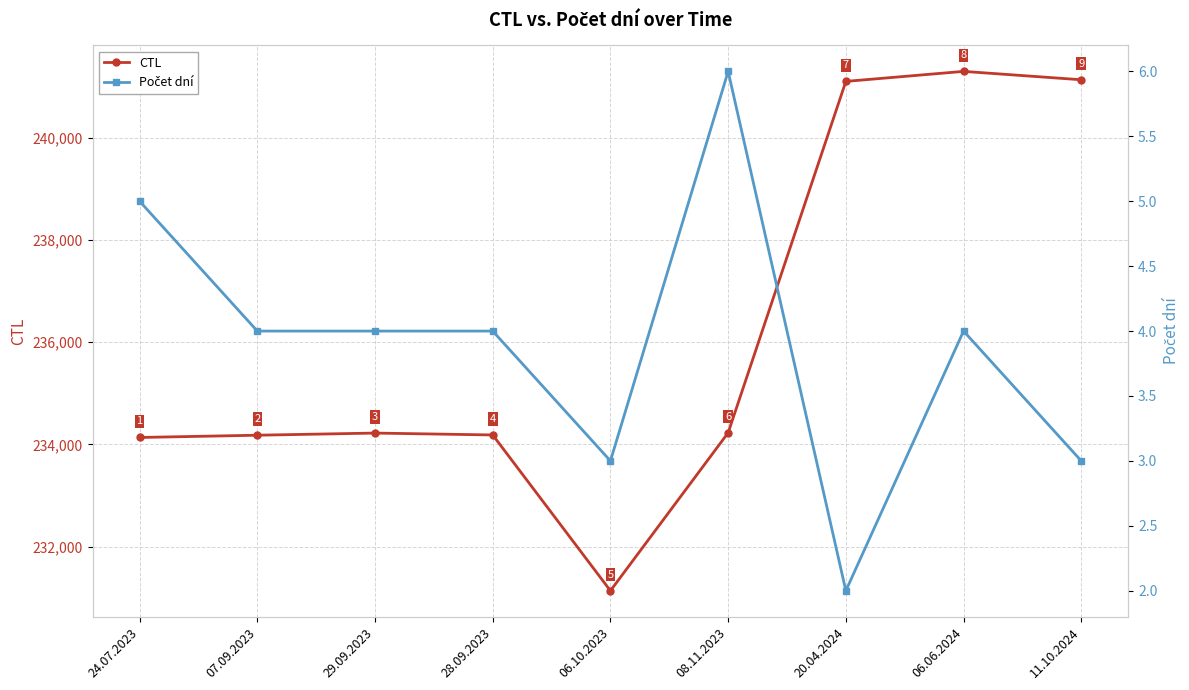

How many values in the CTL series exceed 234222?

4